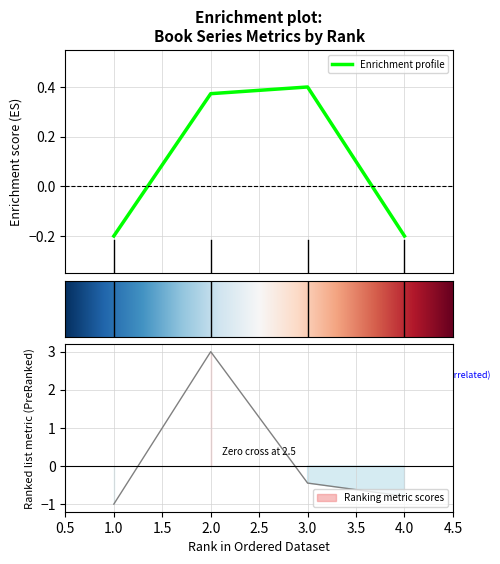

True or false: Total Cites (3years) has a value of -0.2 at 4.

True